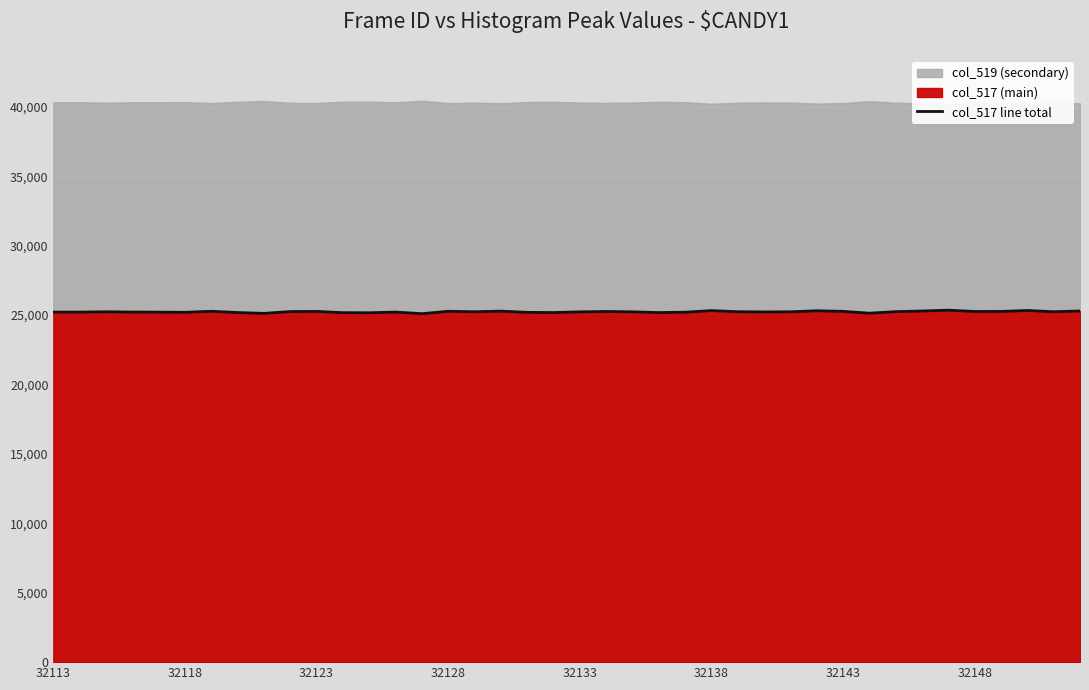

True or false: the data shows 42713 at 24.

False